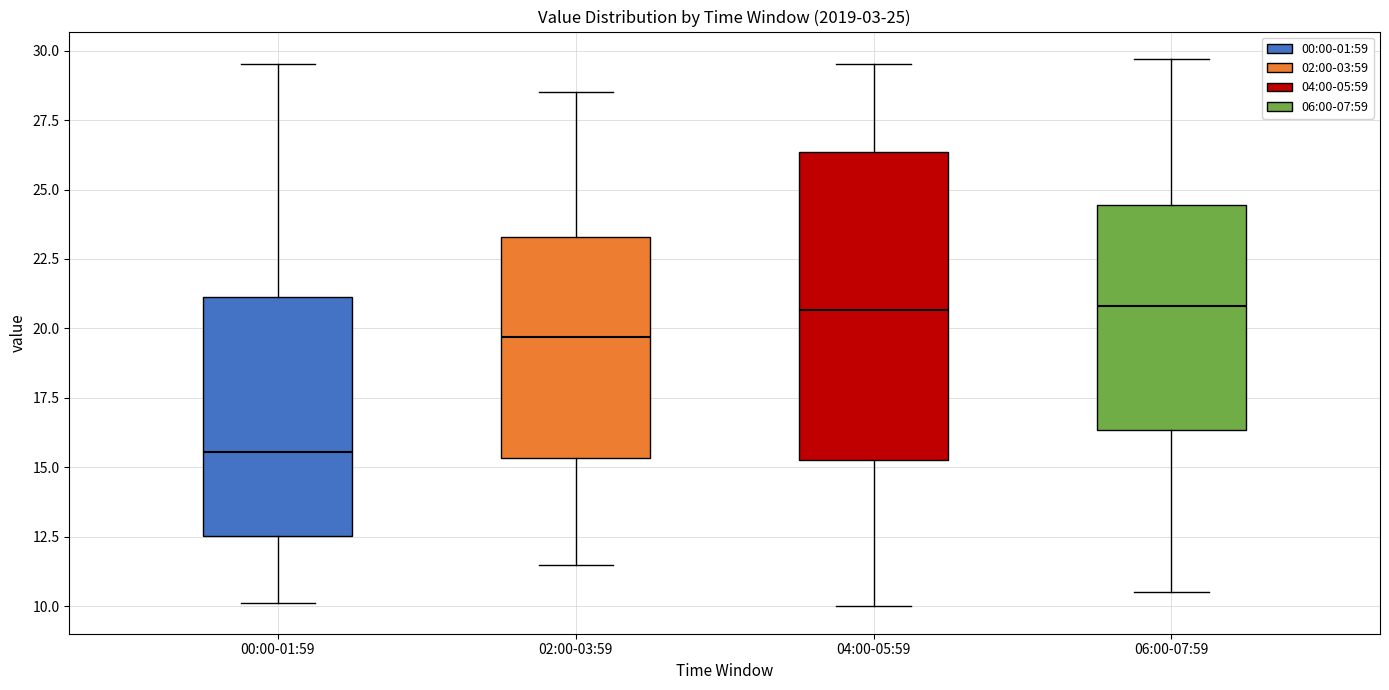

Which box is the tallest, from its lower edge to its upper edge?

04:00-05:59